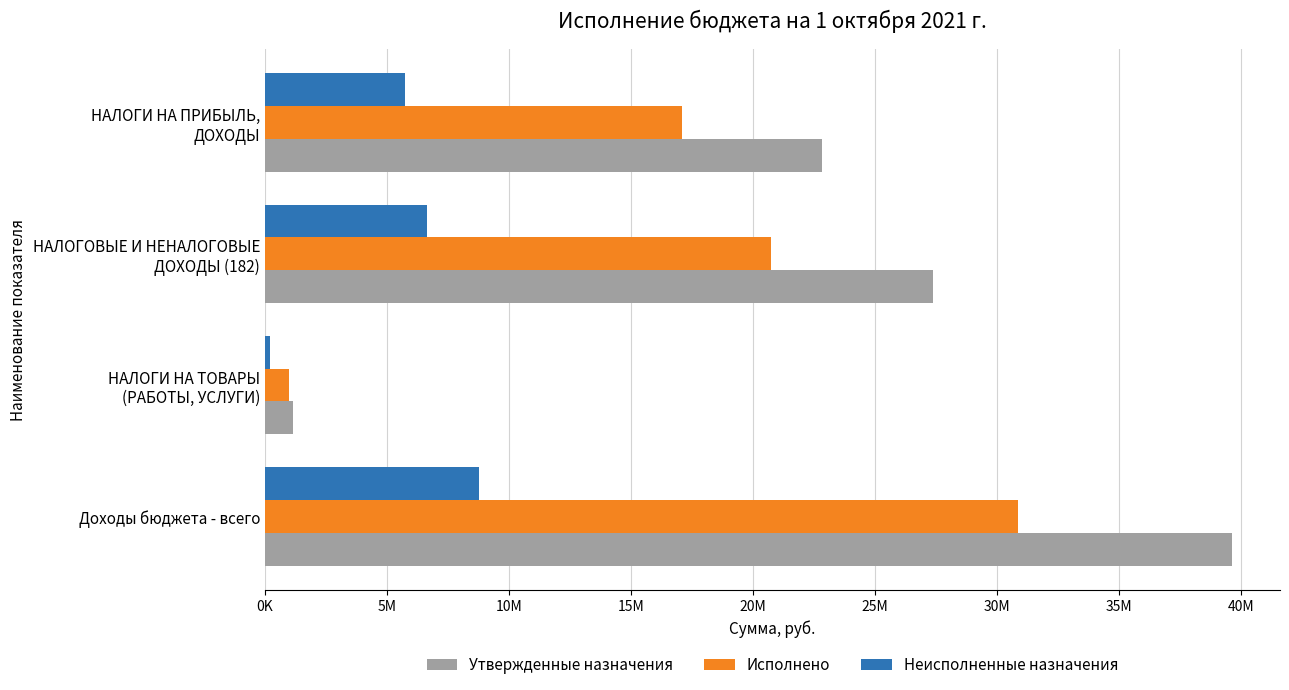

What is the average value of the Утвержденные назначения series?

22744444.0